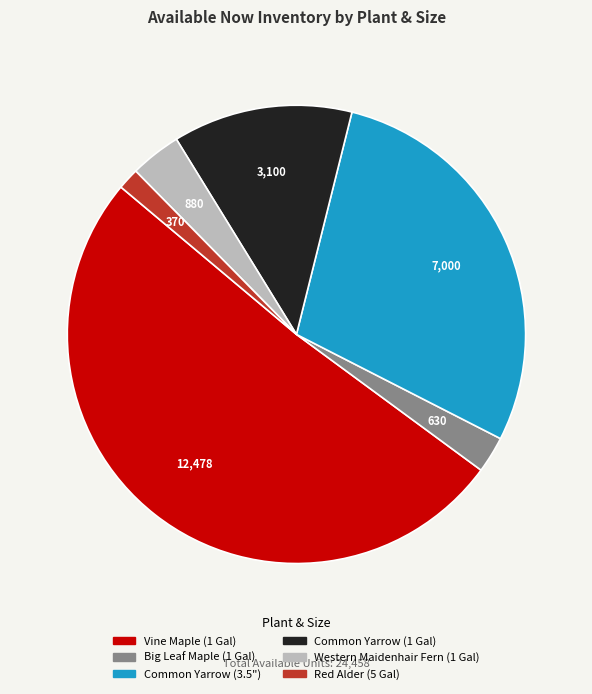

Which category accounts for the majority?

Vine Maple (1 Gal)